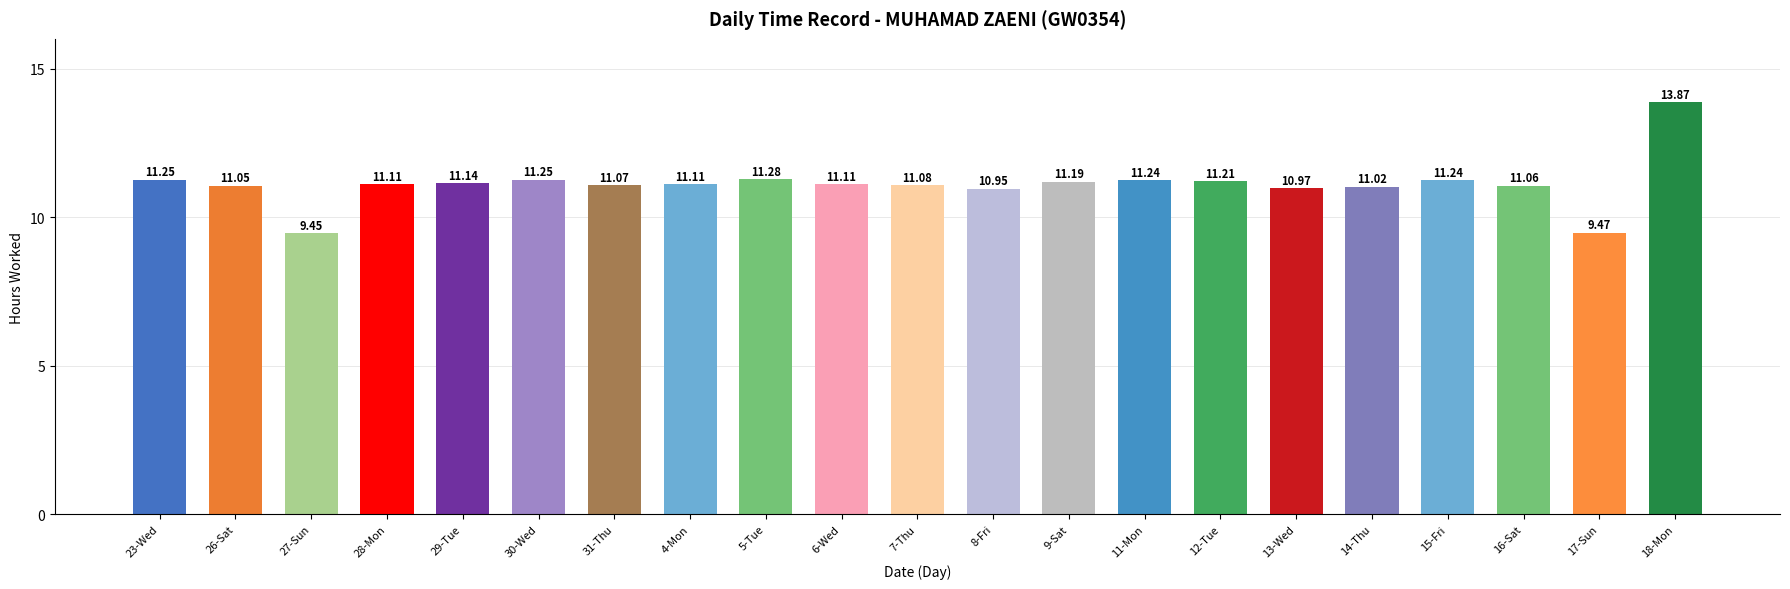

The chart shows a value of 20.2 at 30-Wed. True or false?

False